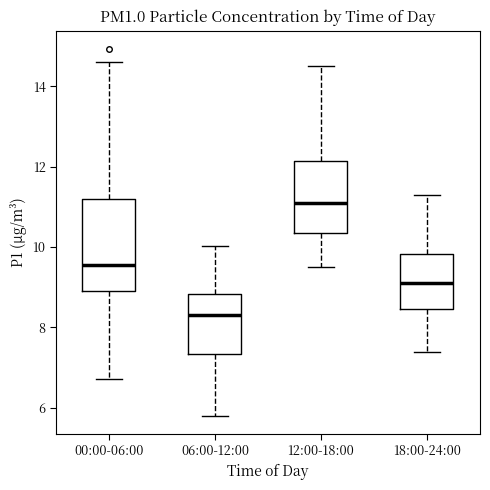

Reading left to right, transcribe this box plot: for each box, give where its median line is, the range the box spans, and where its two whiskers end, as read against the y-axis. The values are not printed on the chart, so give them approximately, as read against the axis.

00:00-06:00: median 9.6, box 9.0 to 11.2, whiskers 6.8 to 14.6
06:00-12:00: median 8.4, box 7.4 to 8.8, whiskers 5.8 to 10.0
12:00-18:00: median 11.2, box 10.4 to 12.2, whiskers 9.6 to 14.6
18:00-24:00: median 9.2, box 8.4 to 9.8, whiskers 7.4 to 11.4